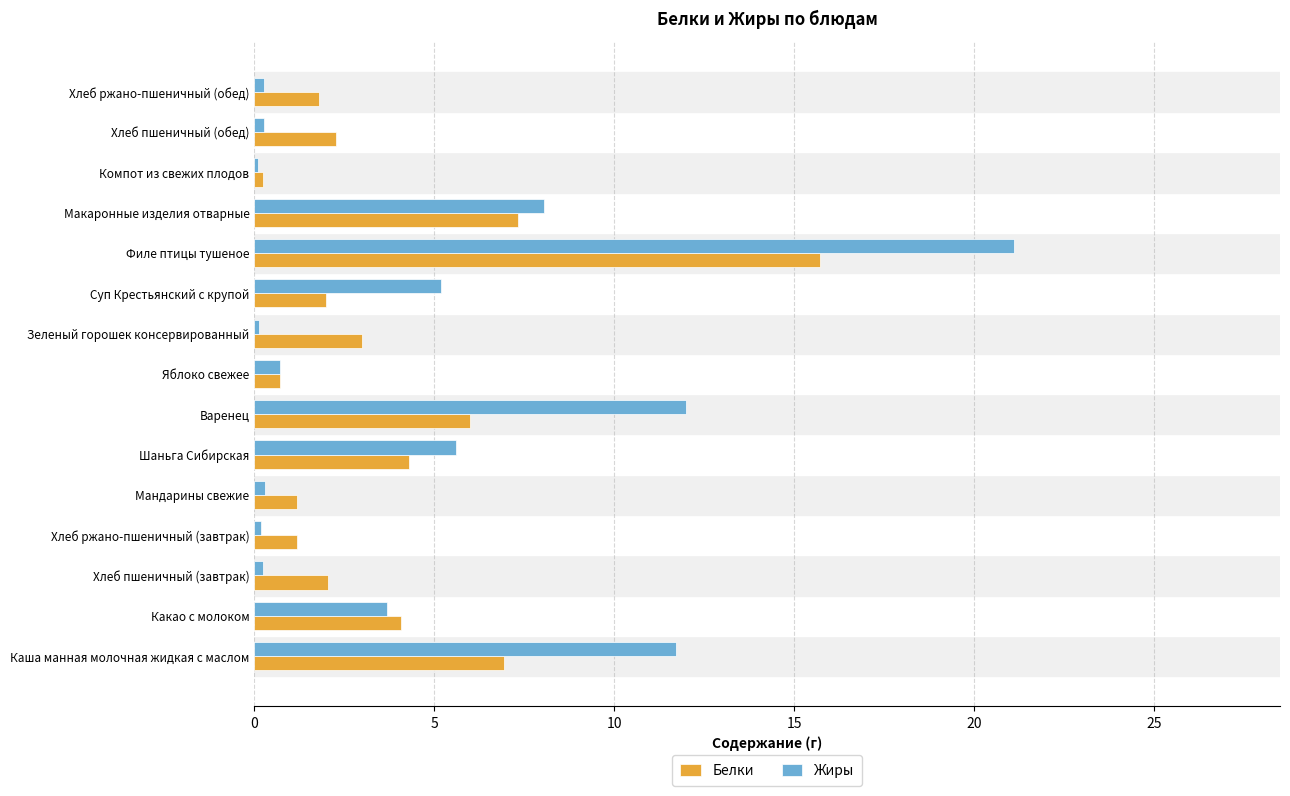

What is the spread (max minus min) of values at Каша манная молочная жидкая с маслом?

4.8